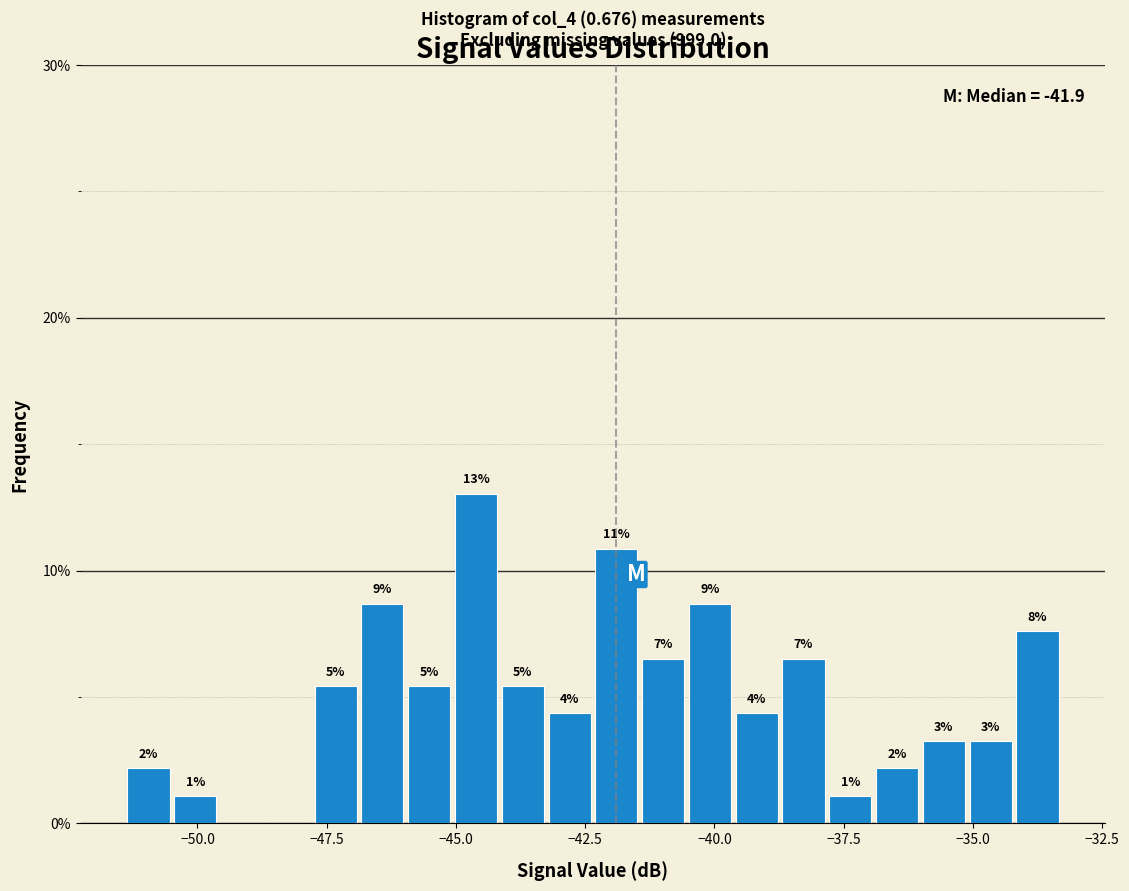

Around what value on the x-axis is the tallest bar? Give the approximate position of its centre, as read against the axis.

-44.5